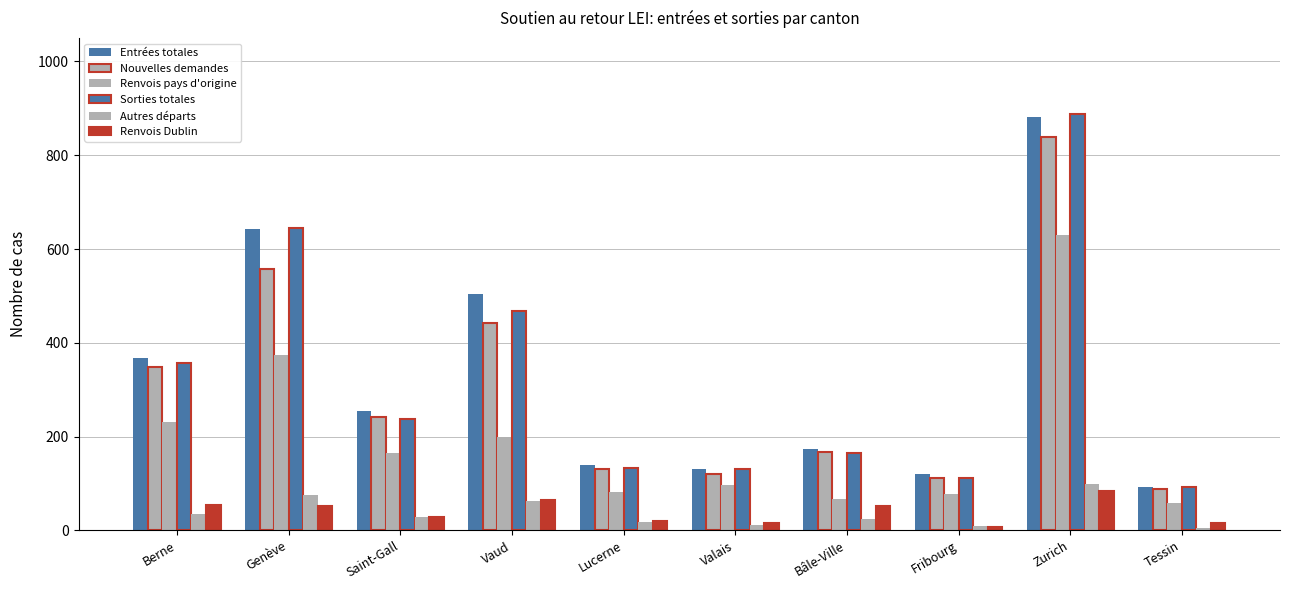

Reading right to left, extract all data points from this chart.

Entrées totales: 92	882	120	173	130	139	503	255	642	367
Nouvelles demandes: 88	838	112	167	120	130	442	241	557	348
Renvois pays d'origine: 59	629	78	67	96	81	199	166	374	231
Sorties totales: 92	888	112	165	131	133	468	238	644	357
Autres départs: 5	99	9	24	12	18	62	28	76	36
Renvois Dublin: 15	85	7	52	15	21	65	28	51	54